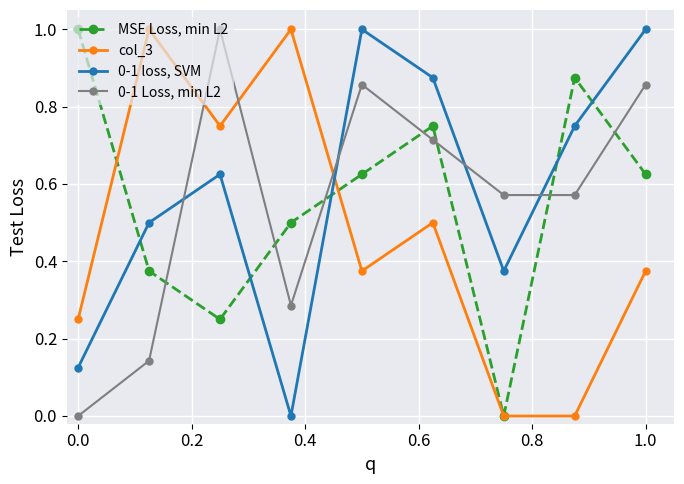

True or false: 0-1 Loss, min L2 and MSE Loss, min L2 cross at least once.

True